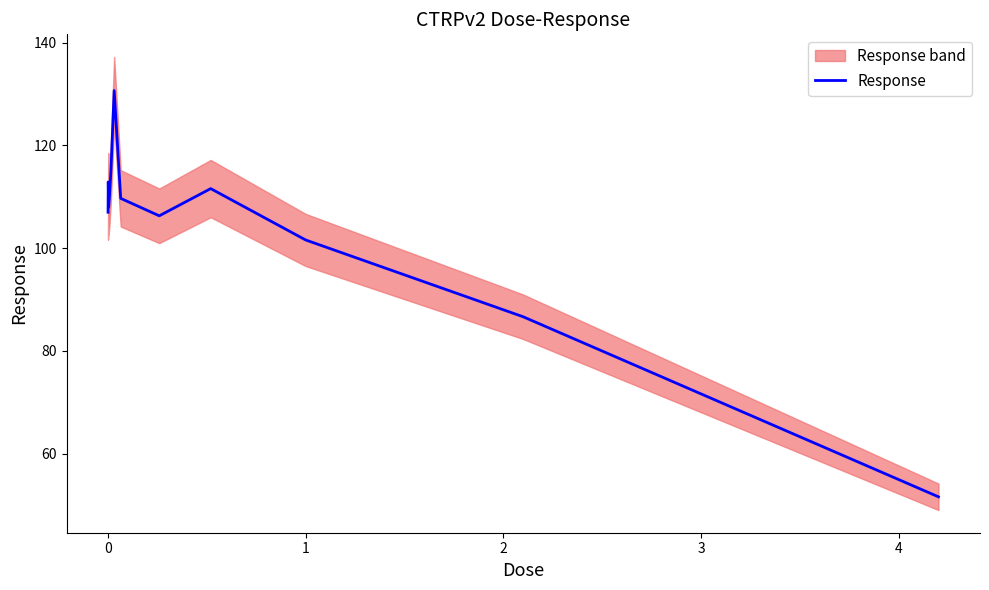

What is the sum of all values?

1251.4